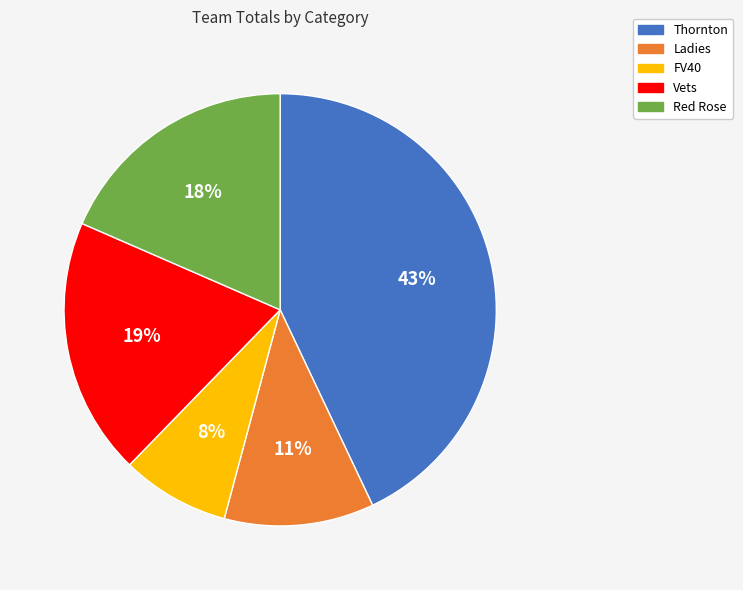

Is it true that FV40 is 8% of the pie?

True